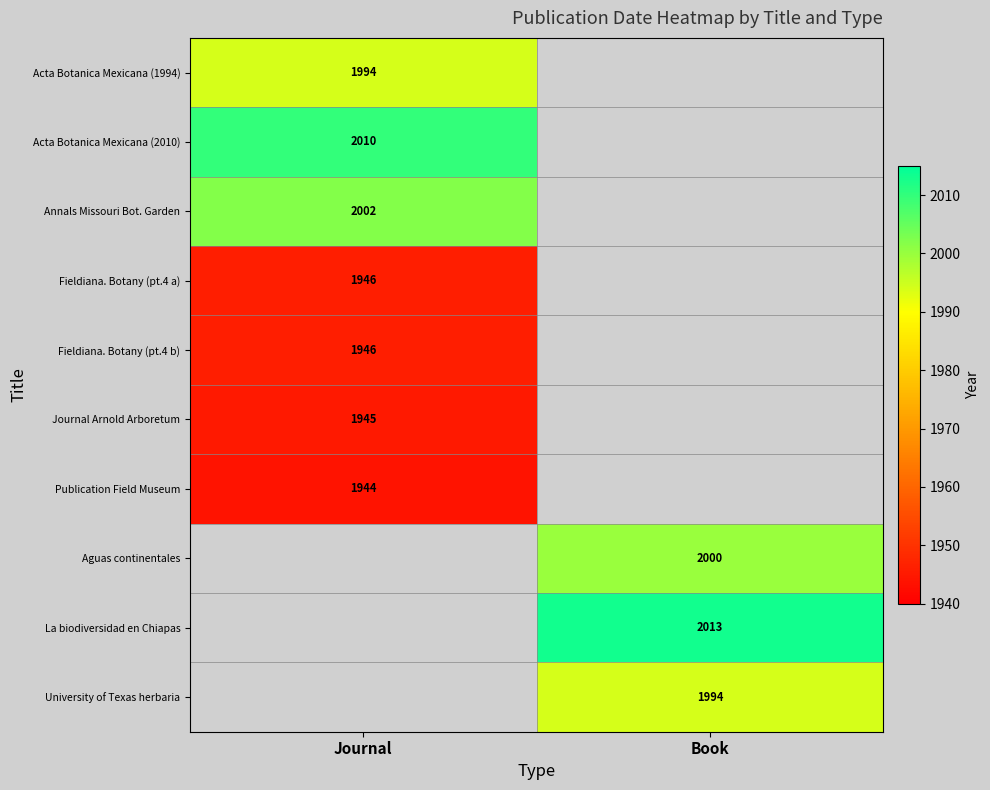

What is the greatest value displayed?

2013.0